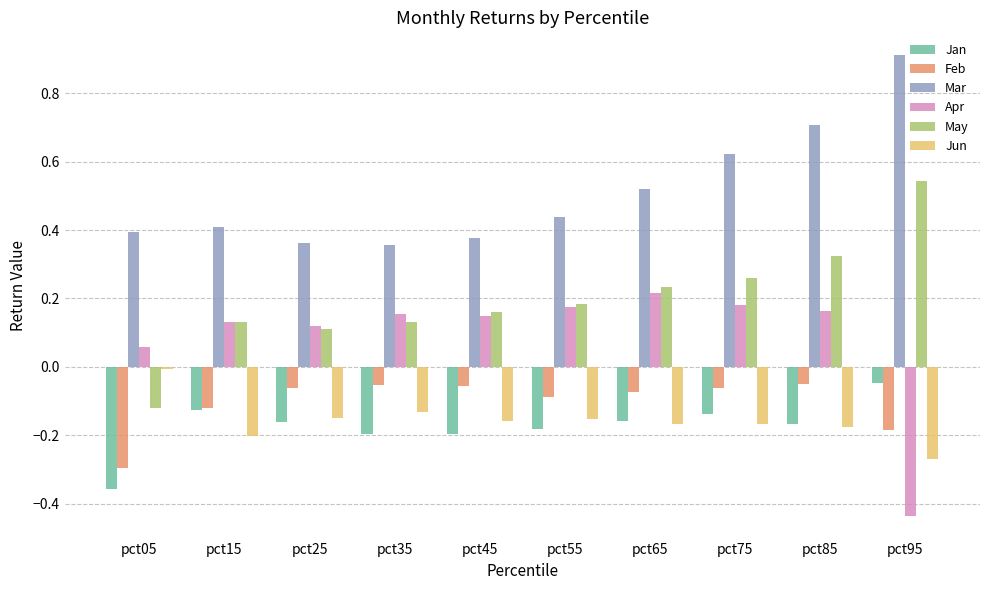

What is the sum of all Feb values?

-1.0